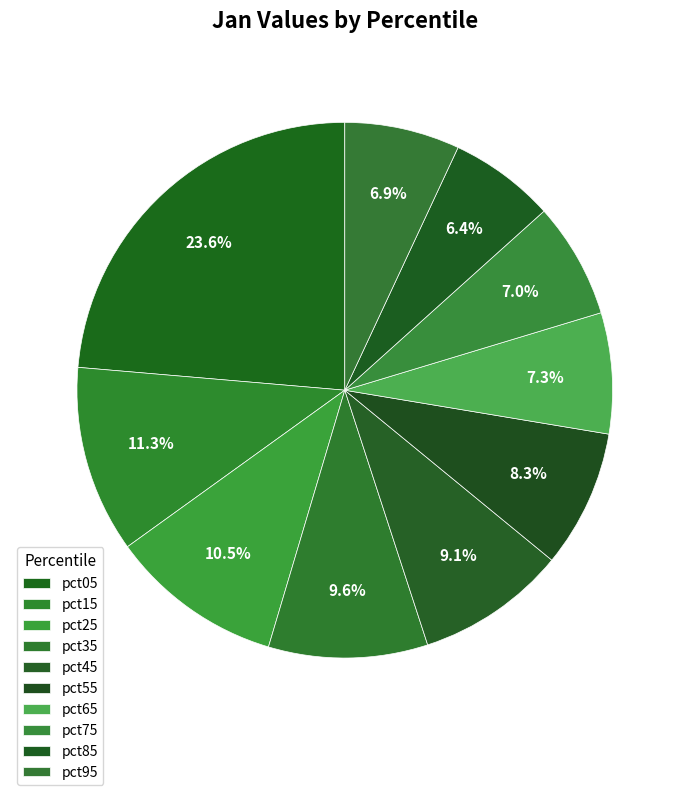

Is there a majority slice in this chart?

No